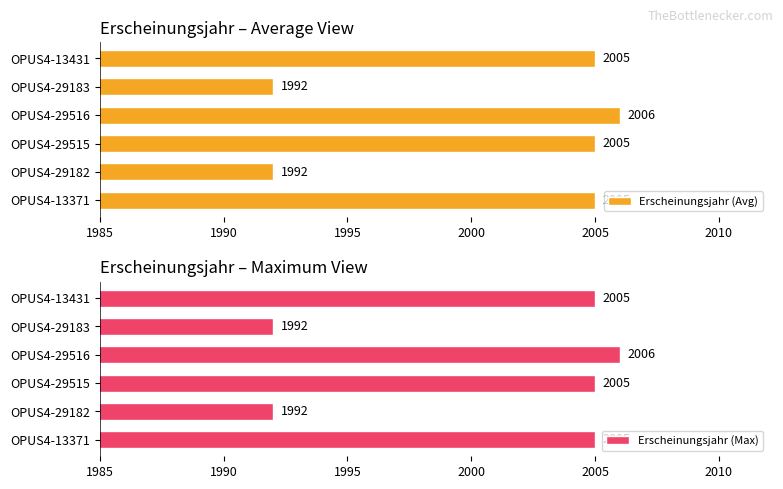

Rank the series by their maximum value, from lowest to highest.

Erscheinungsjahr (Avg), Erscheinungsjahr (Max)